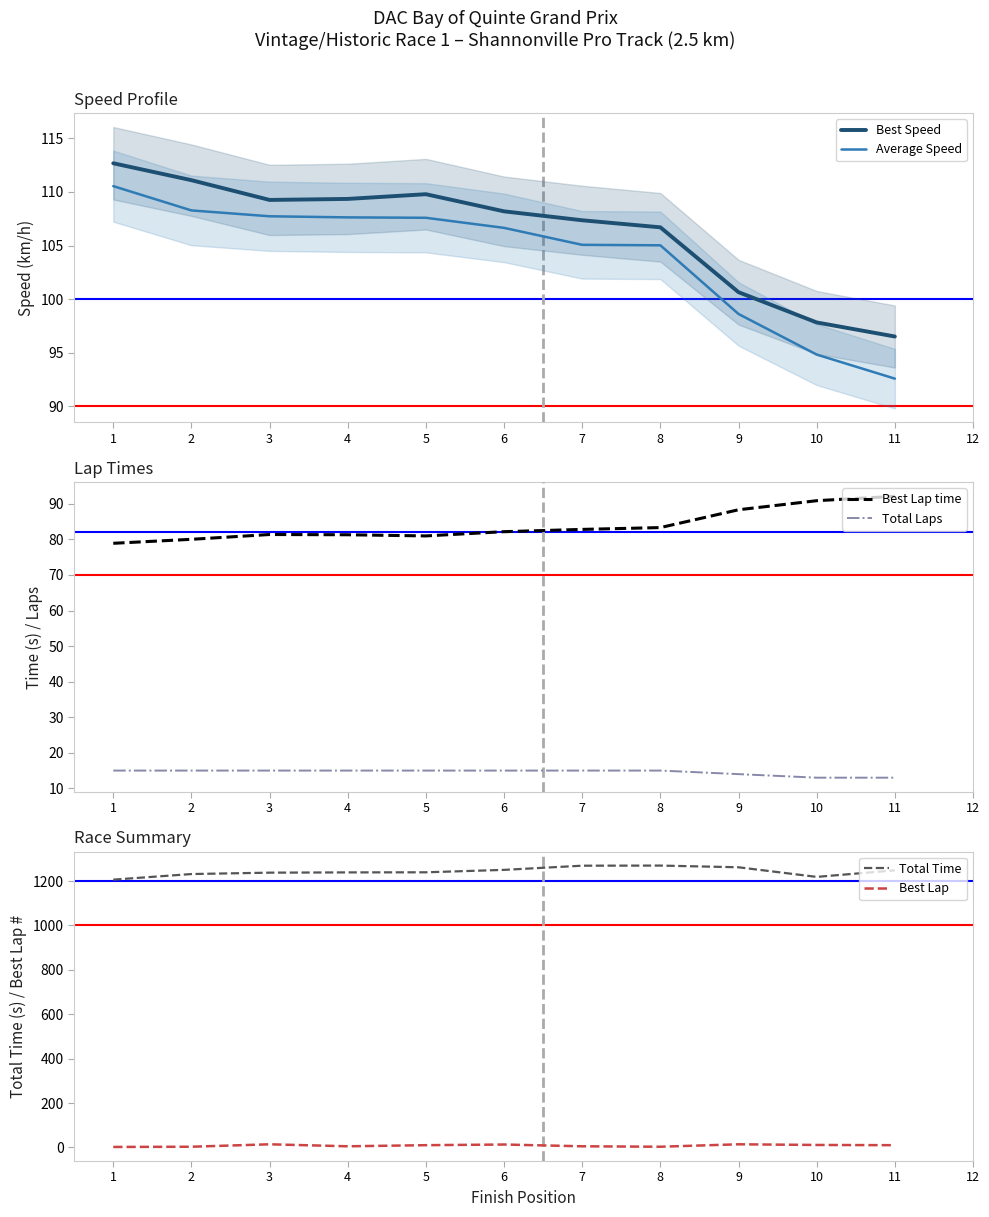

How many lines are shown in the chart?

6